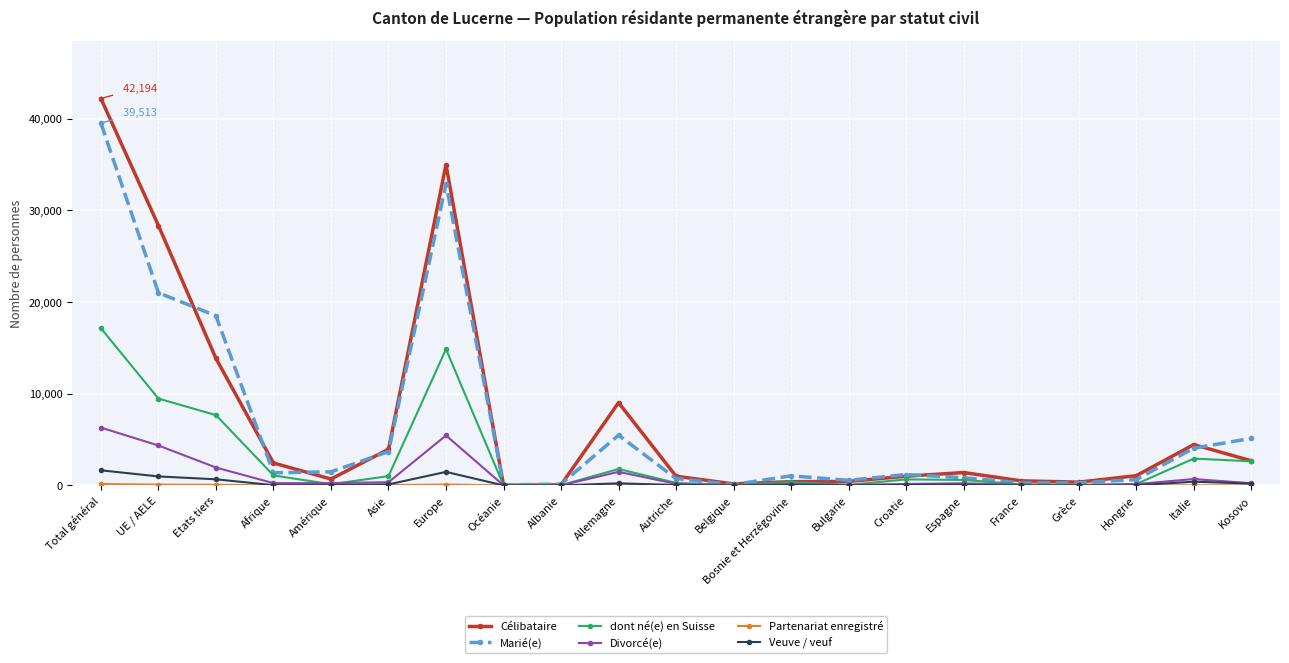

True or false: Marié(e) has more than 1 interior local peaks.

True